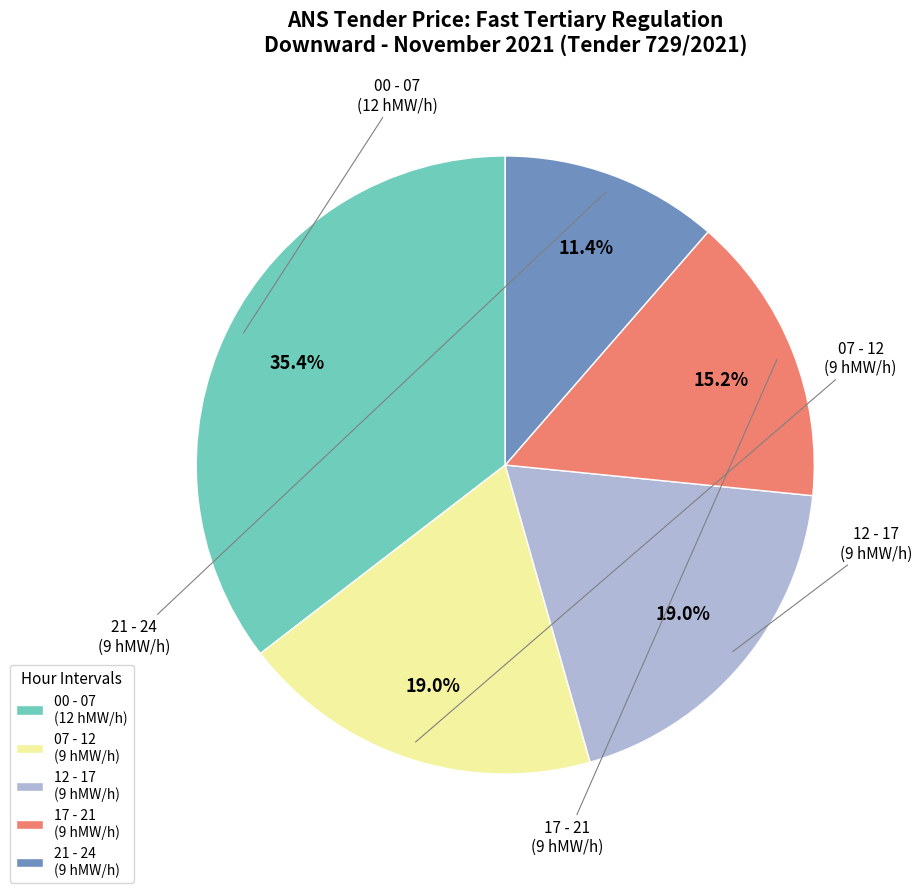

Which slice is the smallest?

21 - 24 (9 hMW/h)